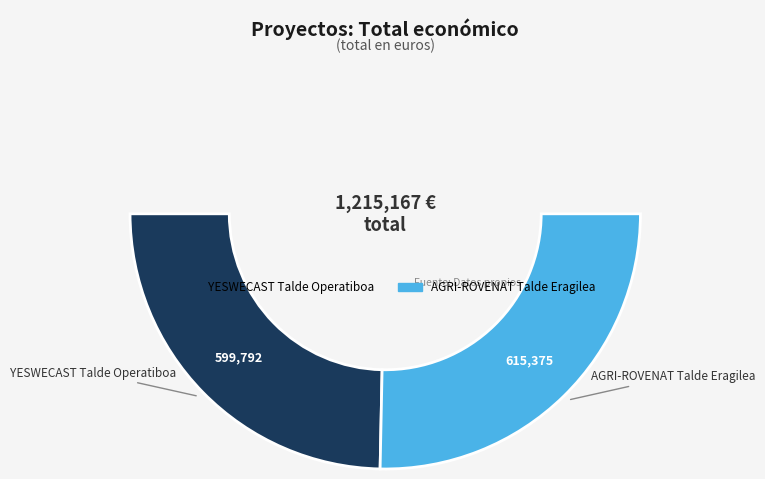

What is the change in value from YESWECAST Talde Operatiboa to AGRI-ROVENAT Talde Eragilea?

+15583